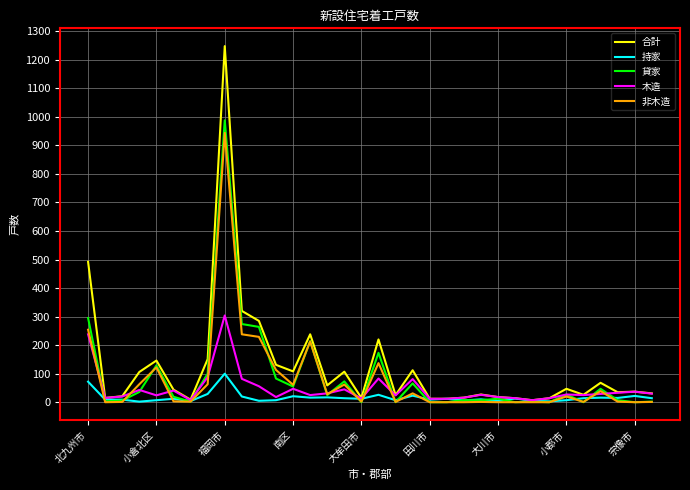

How many lines are shown in the chart?

5